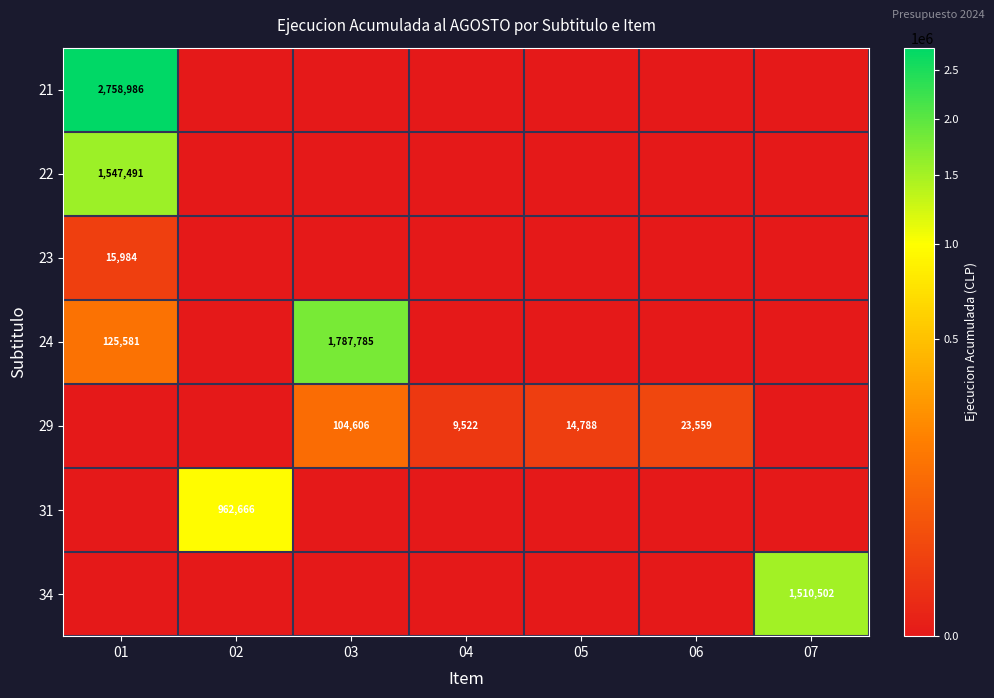

True or false: 29 has a value of 144157 at 03.

False